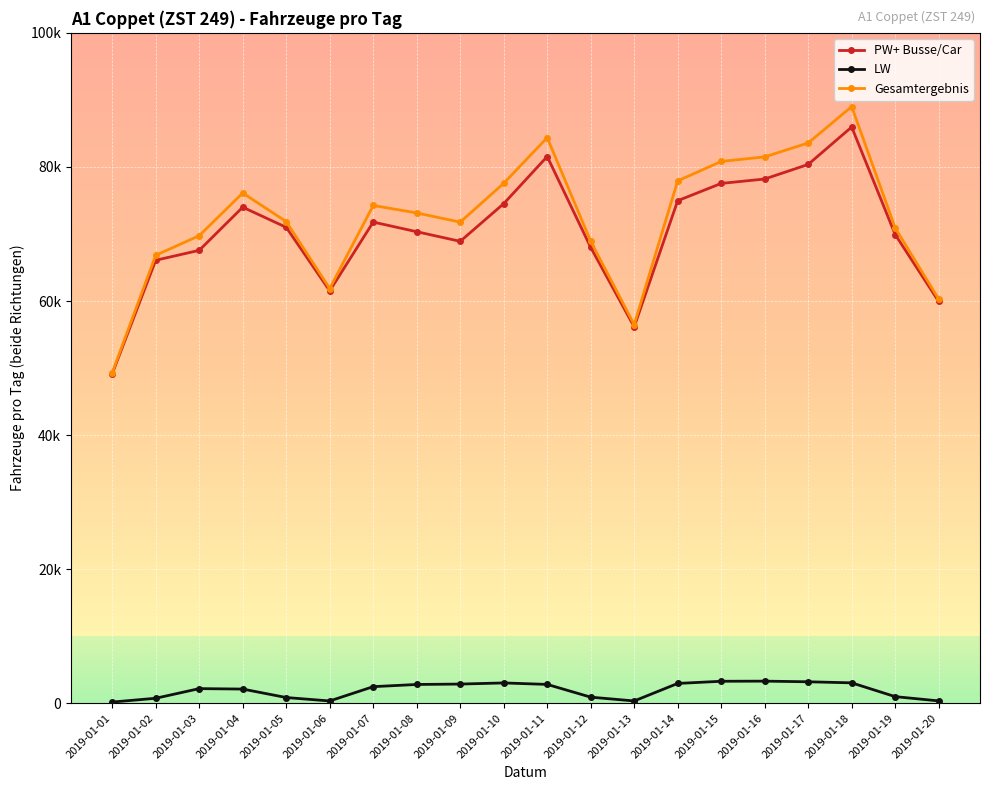

Which series has the largest range (max minus min)?

Gesamtergebnis